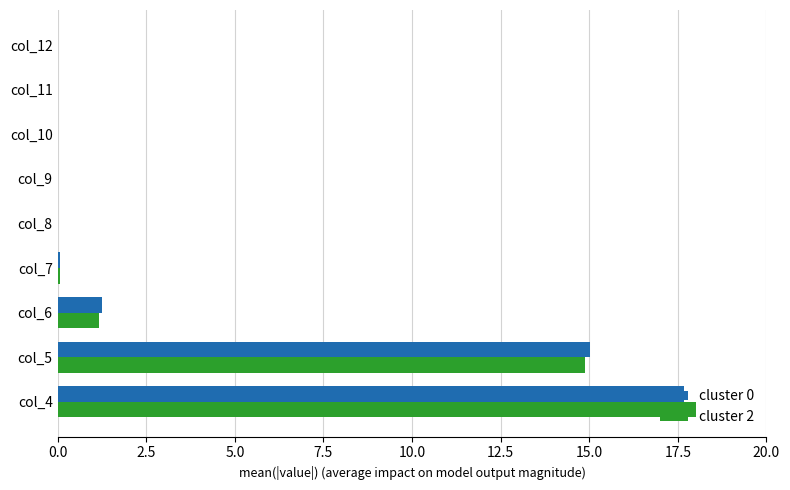

What is the sum of all cluster 2 values?

34.1